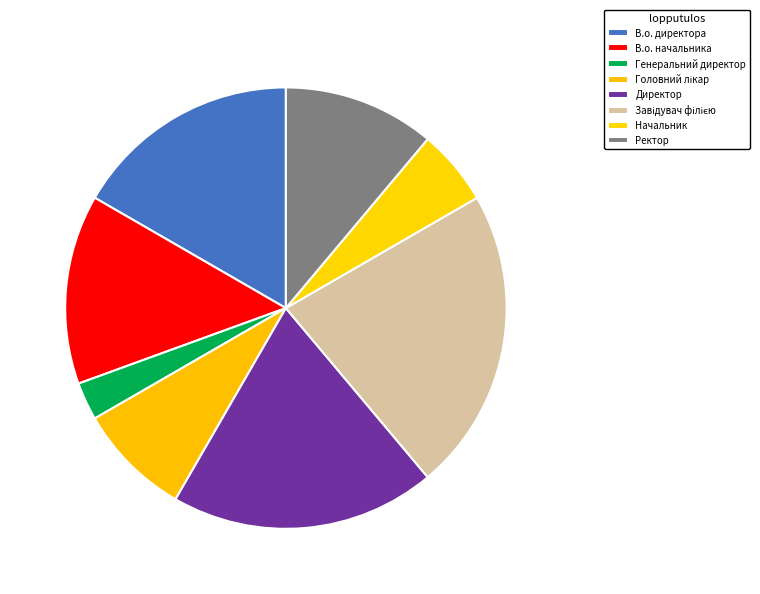

Is the sum of Начальник and В.о. директора greater than half?

No